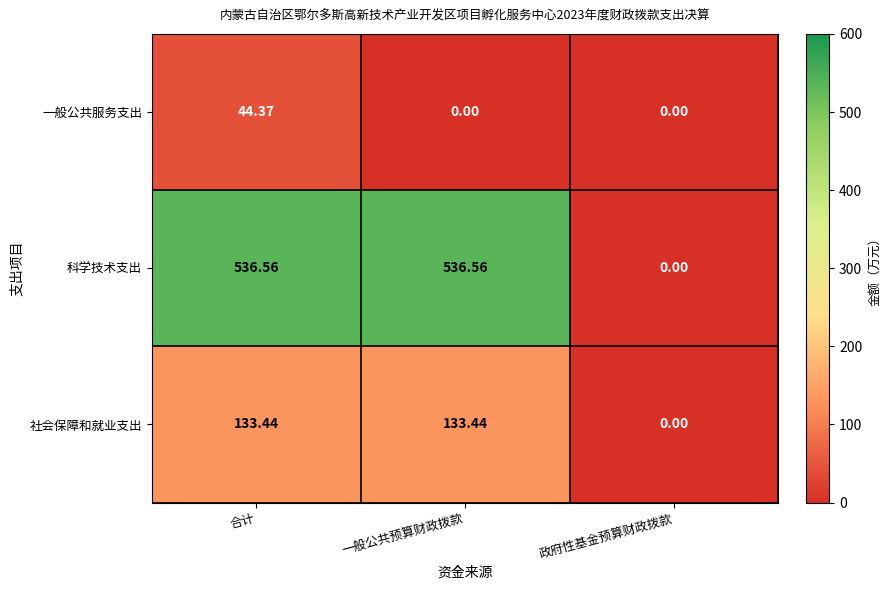

What is the maximum value shown in the chart?

536.6